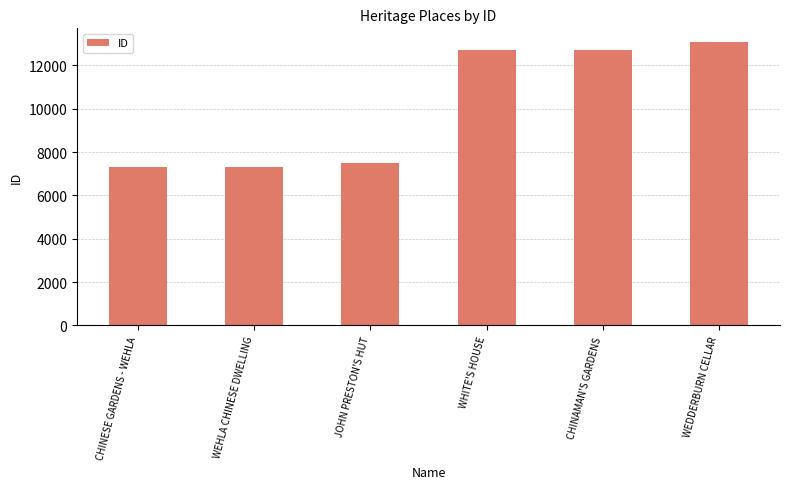

Are the bars grouped side by side (vs. stacked)?

No